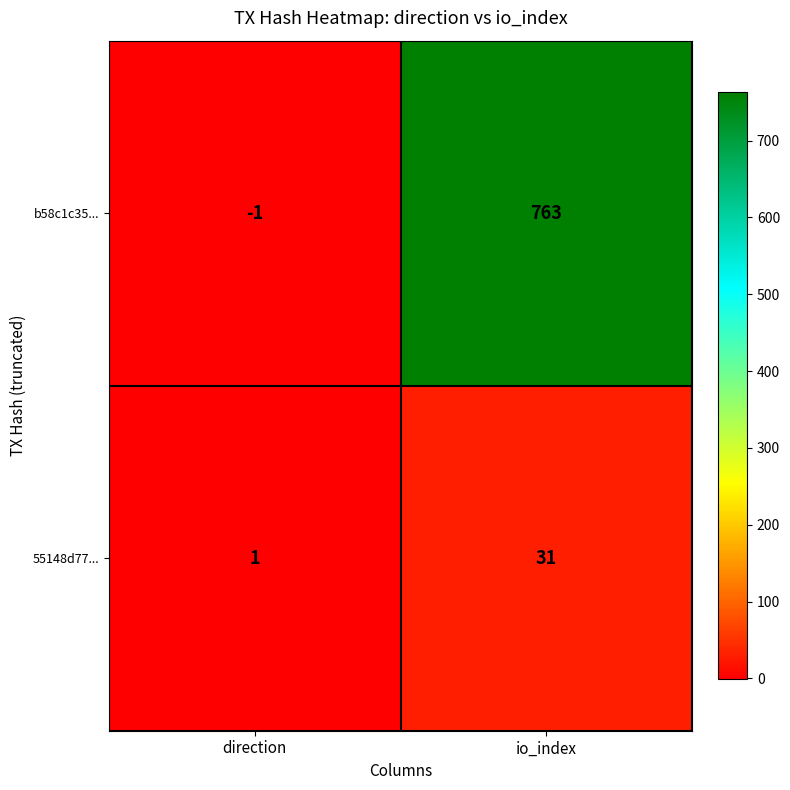

How many data points in 55148d77... are less than 31?

1